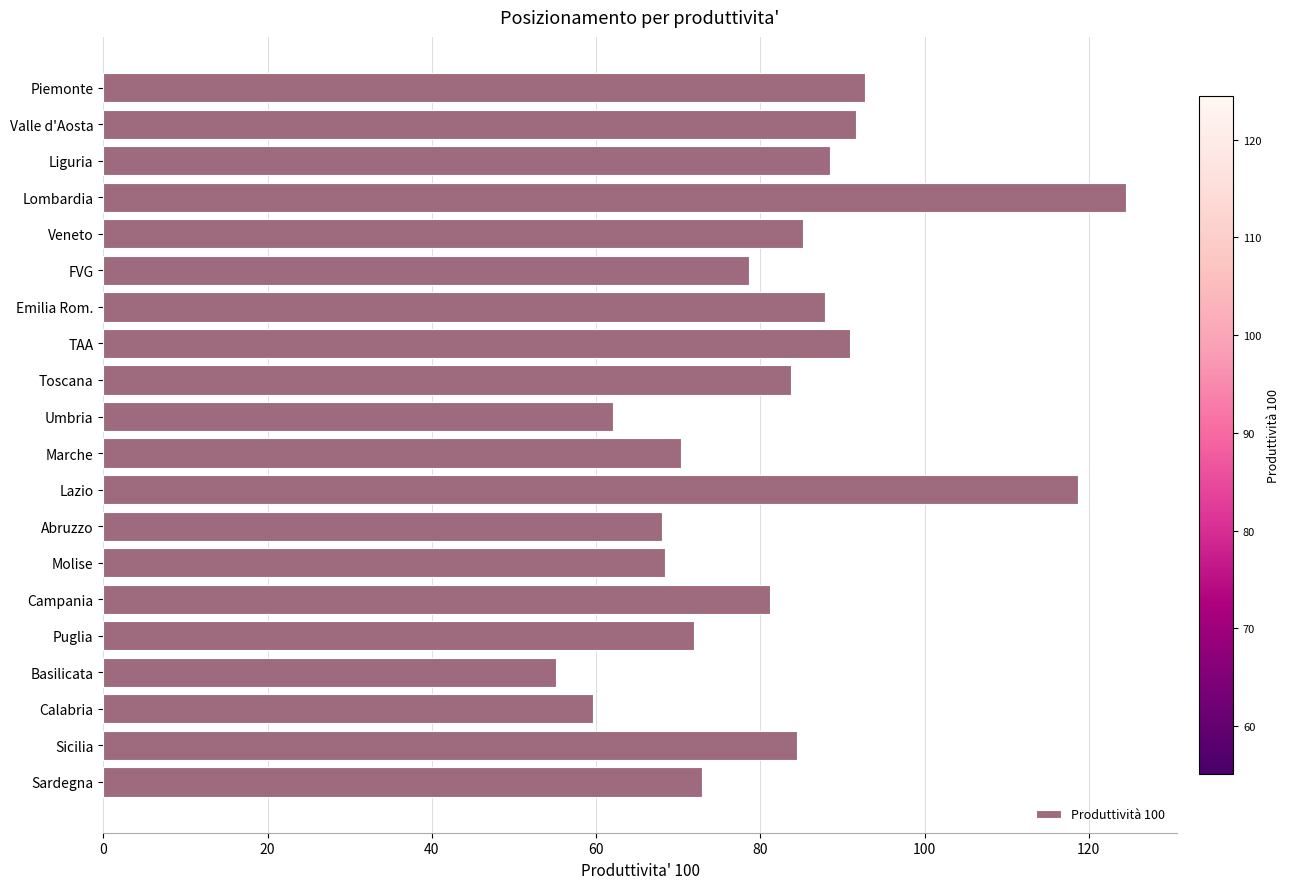

What value does the data have at FVG?

78.7